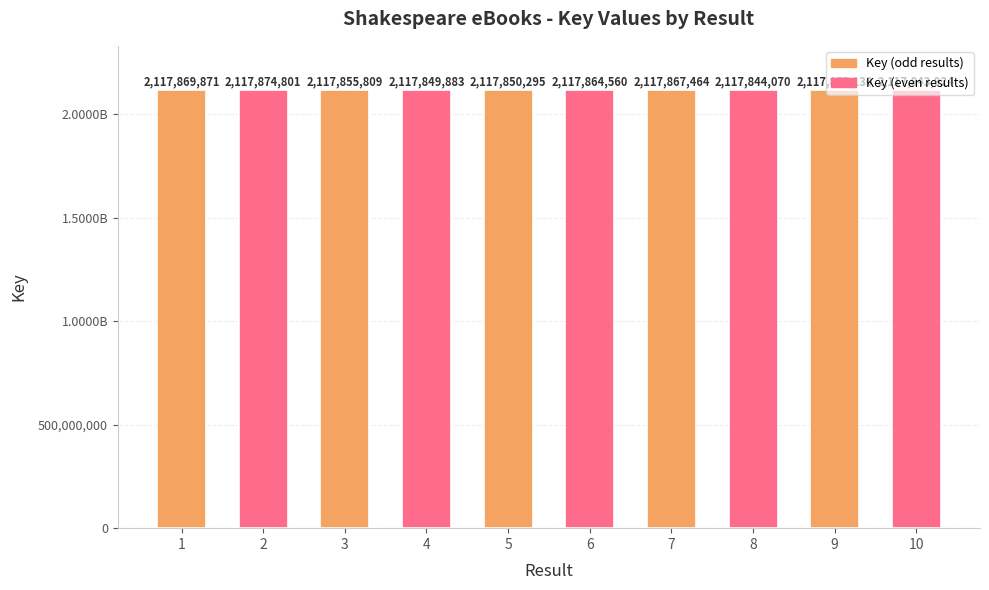

Does the chart contain any negative values?

No